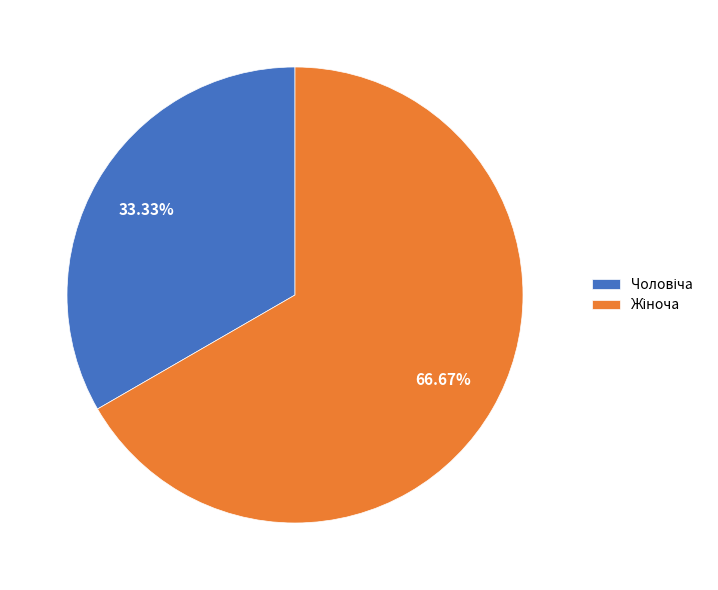

Is there a majority slice in this chart?

Yes